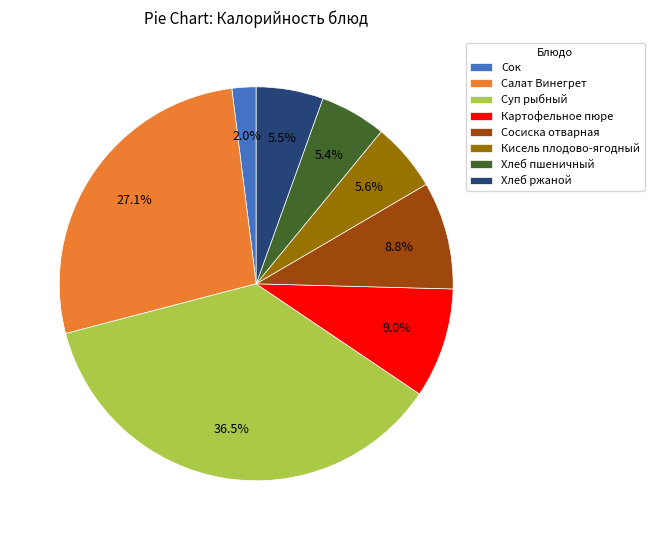

What percentage is the Сок slice, to the nearest percent?

2%